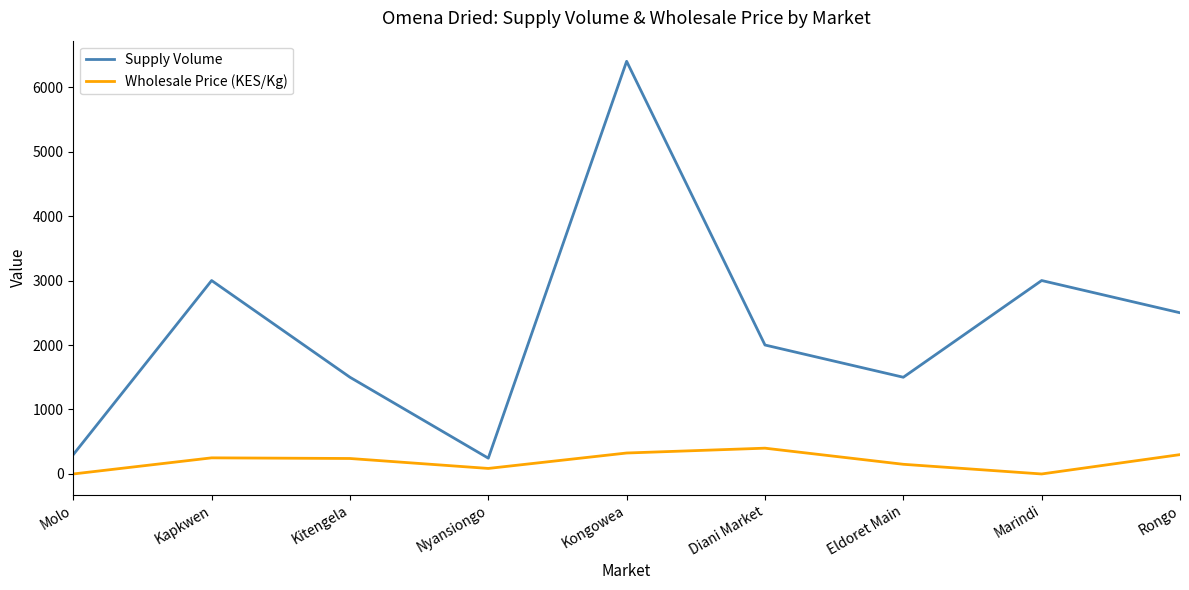

At how many categories does at least one series exceed 4039?

1